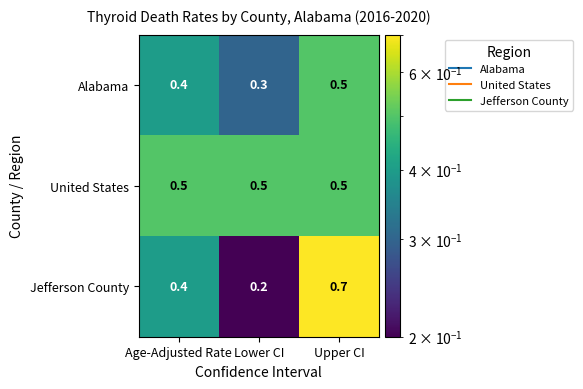

Where is Alabama nearest to the value 0?

Lower CI